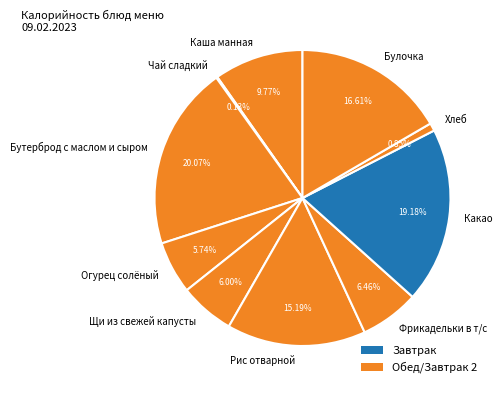

Is there a majority slice in this chart?

No